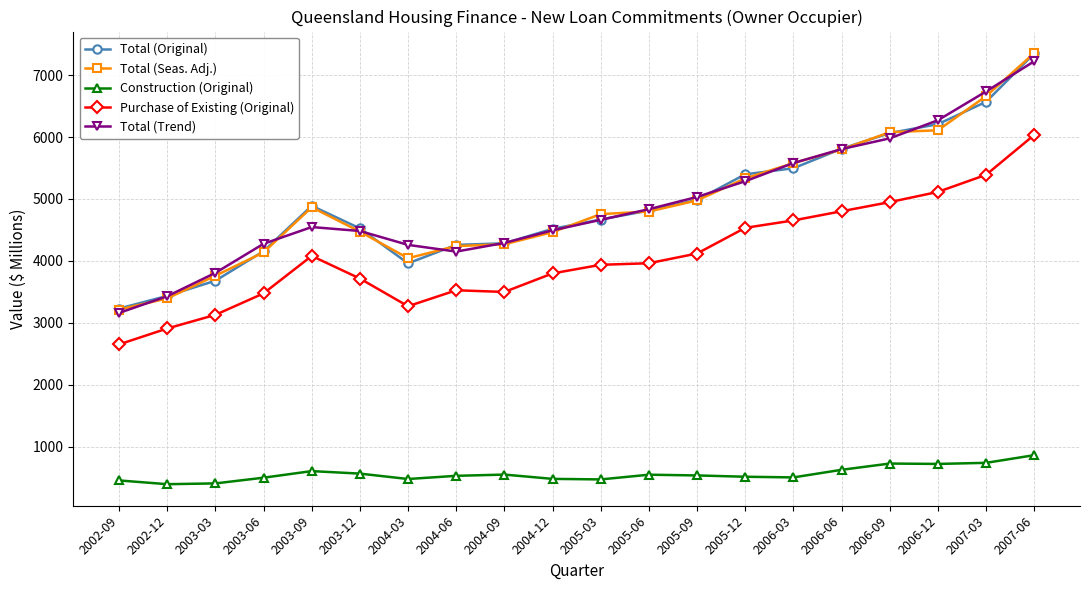

At how many categories does at least one series exceed 6983?

1